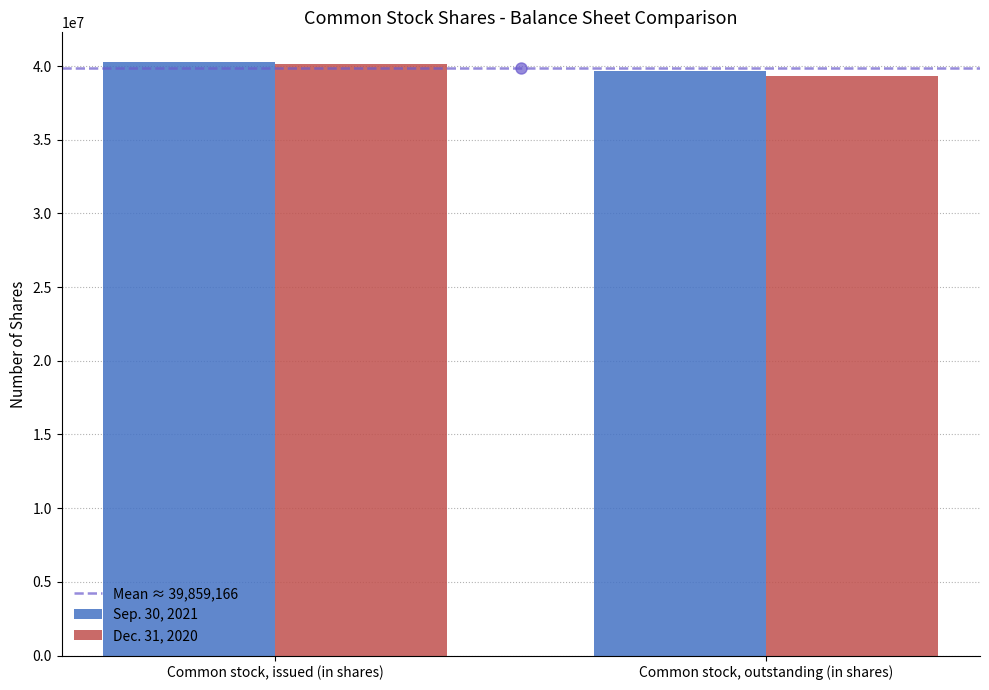

Which label corresponds to the smallest value in the chart?

Common stock, outstanding (in shares)